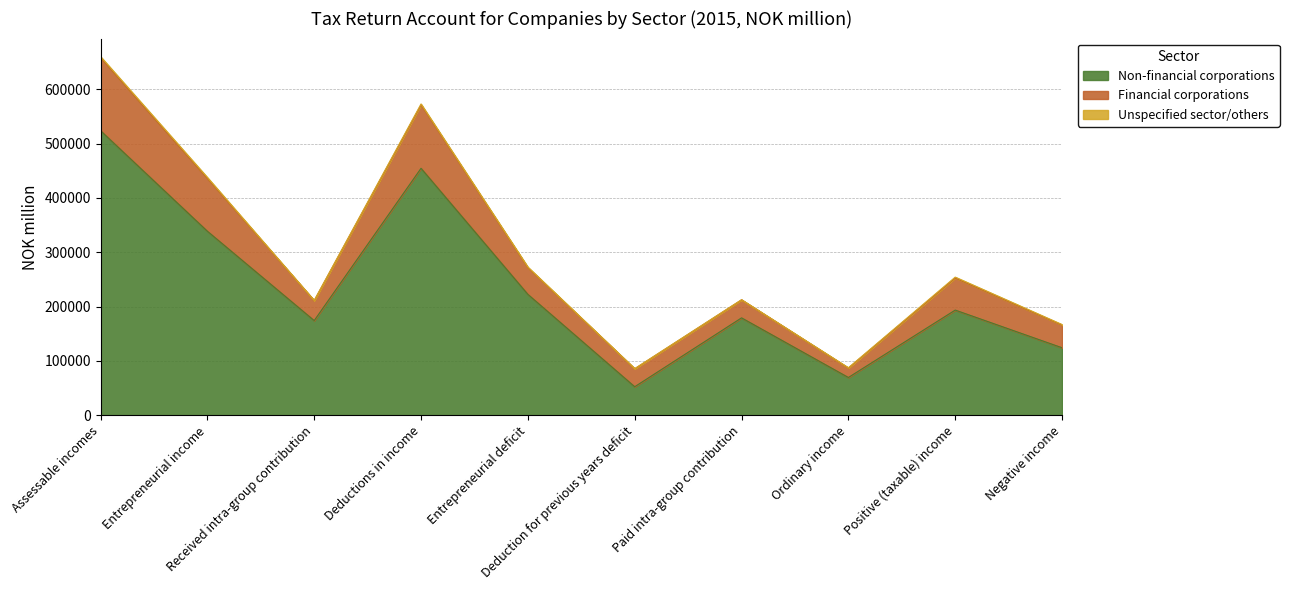

True or false: Unspecified sector/others and Non-financial corporations intersect in this chart.

False